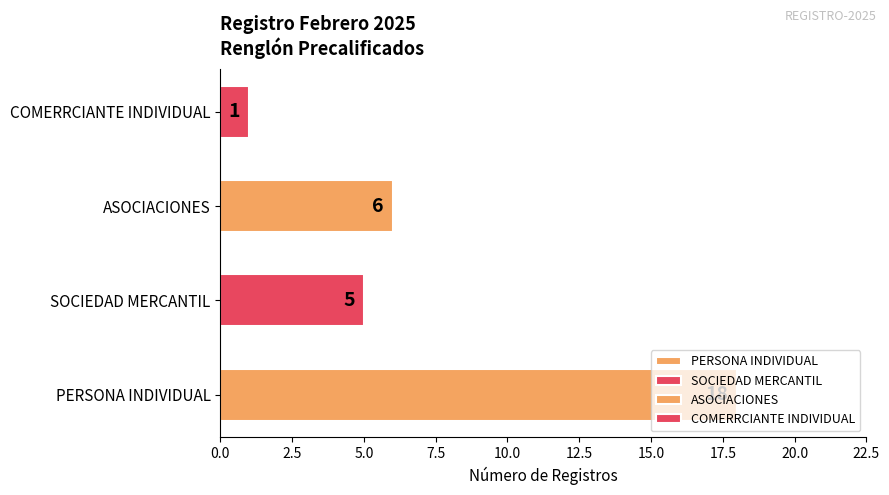

How many bars are there in total?

4